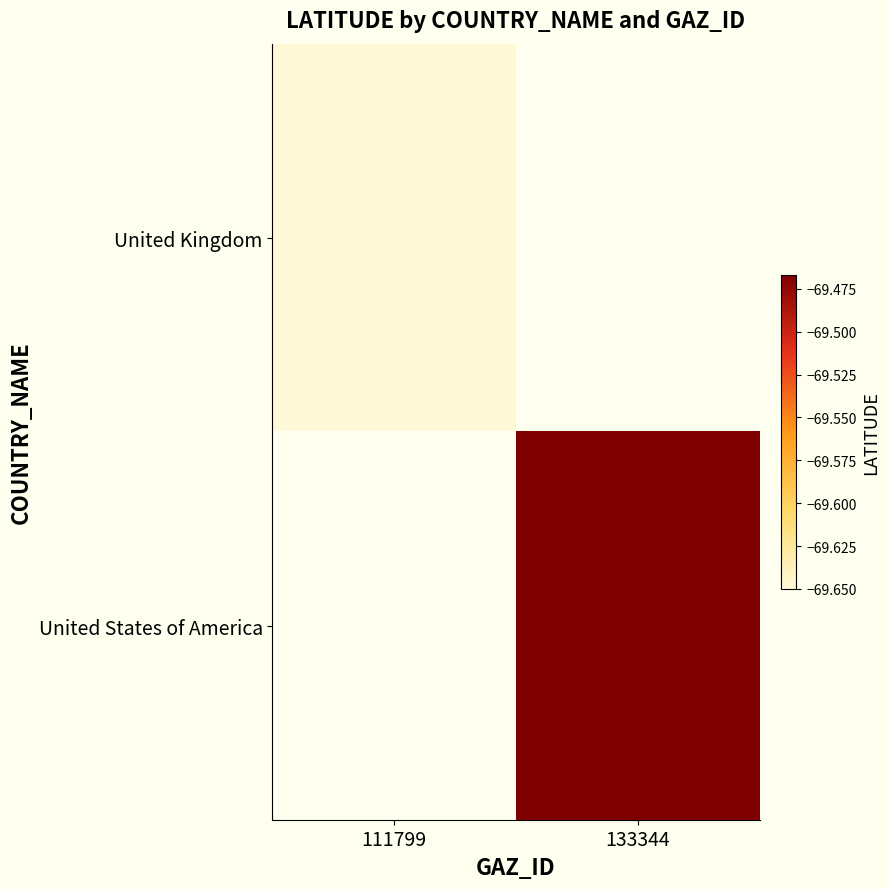

Rank the series by their average value, from lowest to highest.

United Kingdom, United States of America